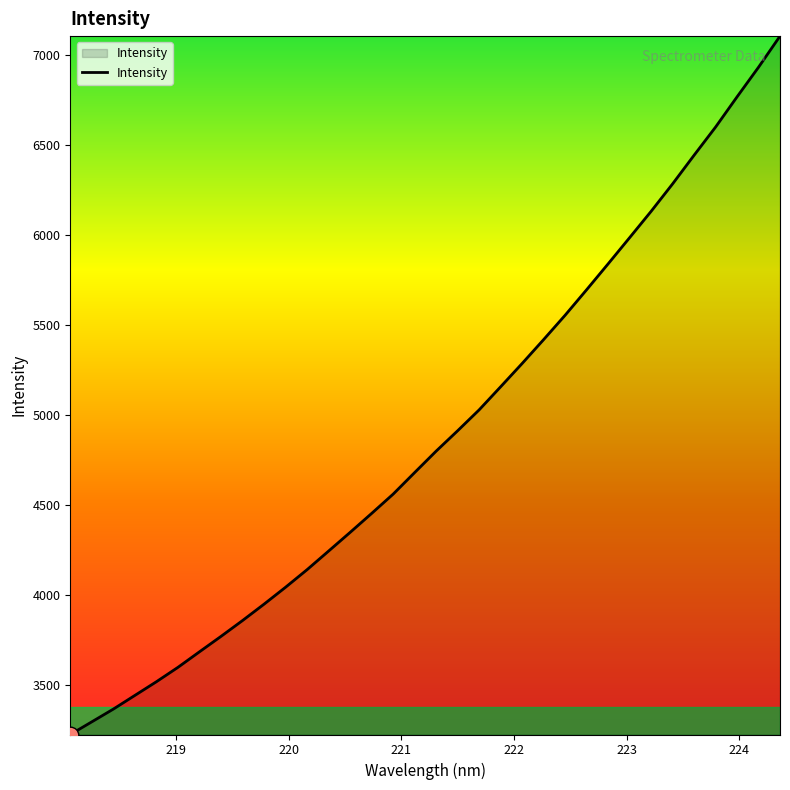

What is the smallest value displayed?

3226.7